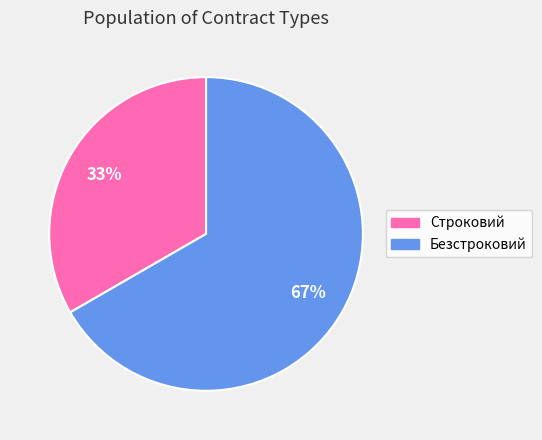

Approximately how many times larger is the value at Безстроковий compared to Строковий?

2.0